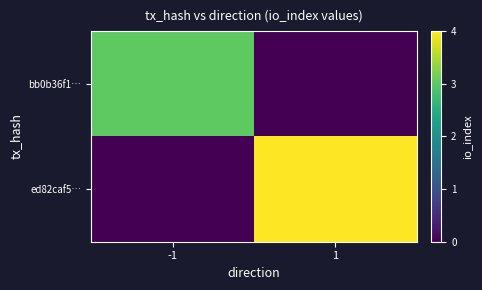

Which series has the largest range (max minus min)?

ed82caf5…